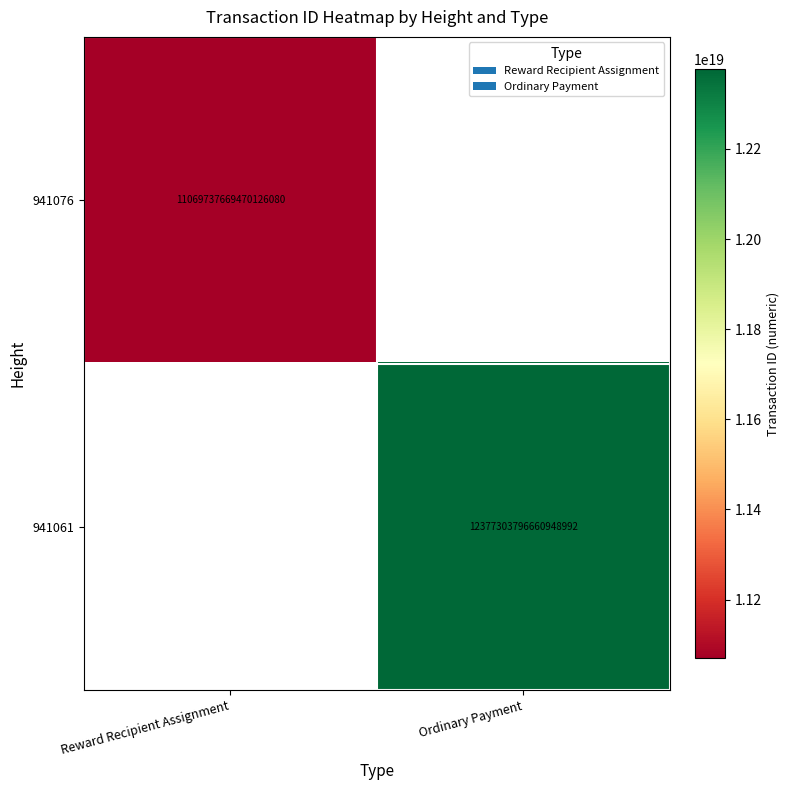

What is the greatest value displayed?

12377303796660948992.0